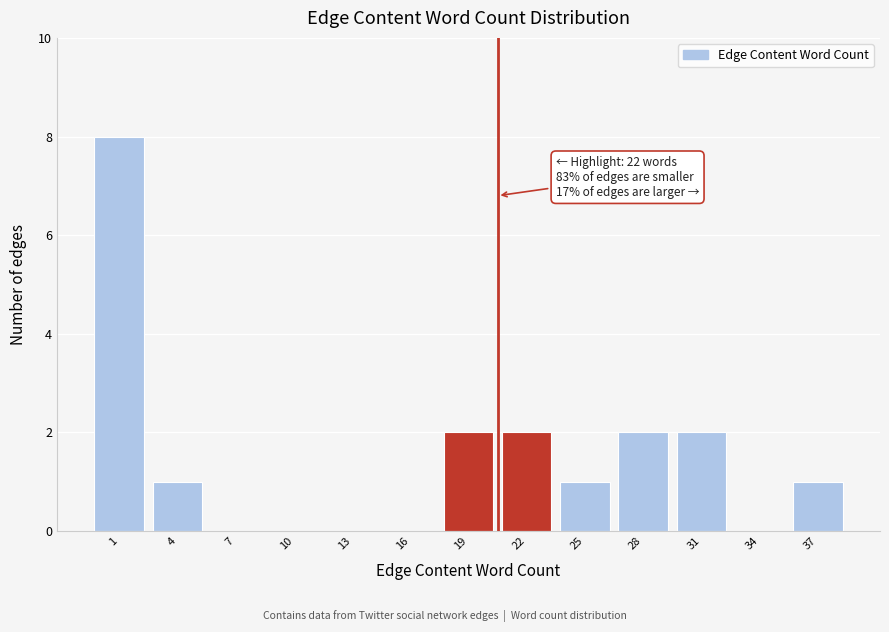

Reading right to left, transcribe all the data shown in this chart.

37=1	34=0	31=2	28=2	25=1	22=2	19=2	16=0	13=0	10=0	7=0	4=1	1=8